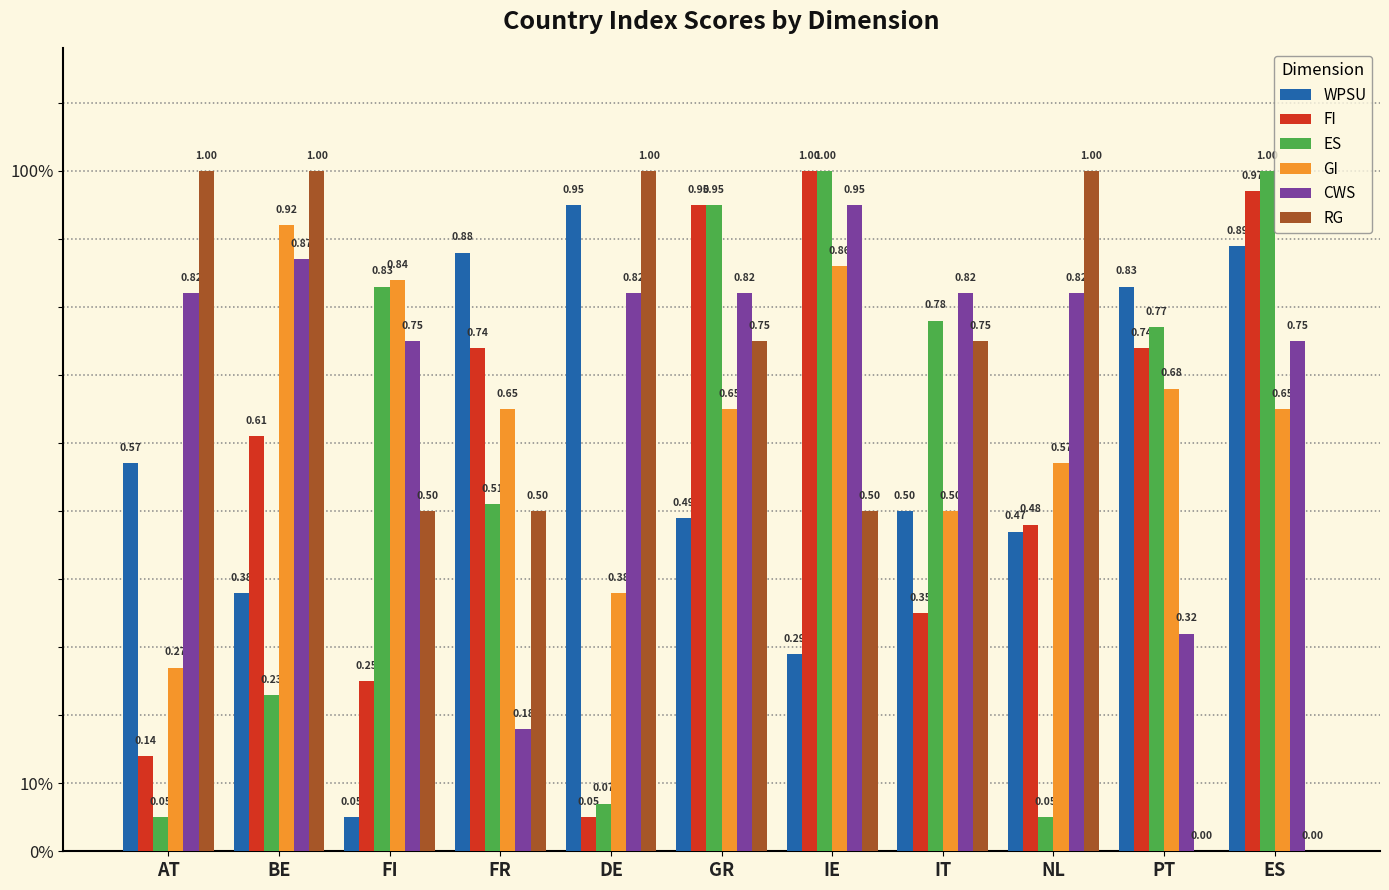

Are the bars grouped side by side (vs. stacked)?

Yes